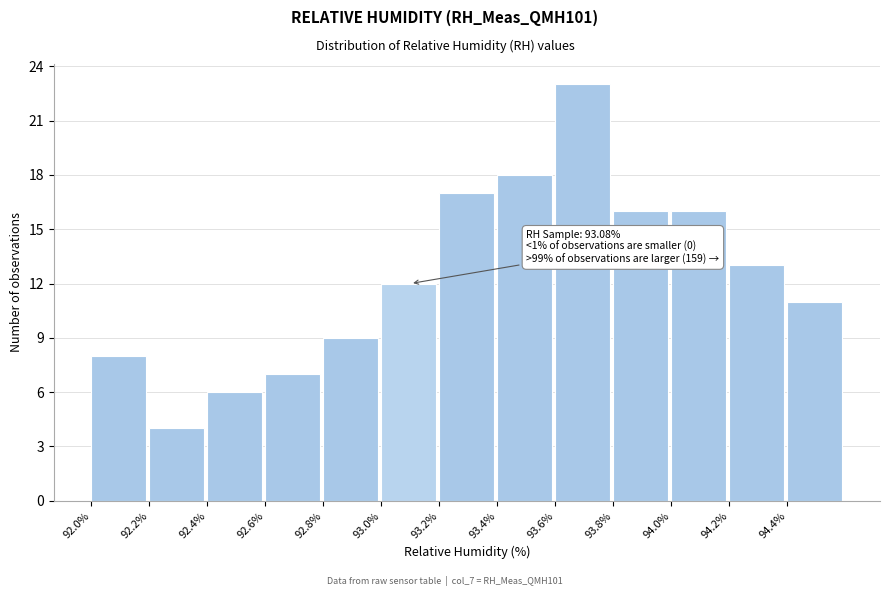

Reading left to right, extract all data points from this chart.

8	4	6	7	9	12	17	18	23	16	16	13	11